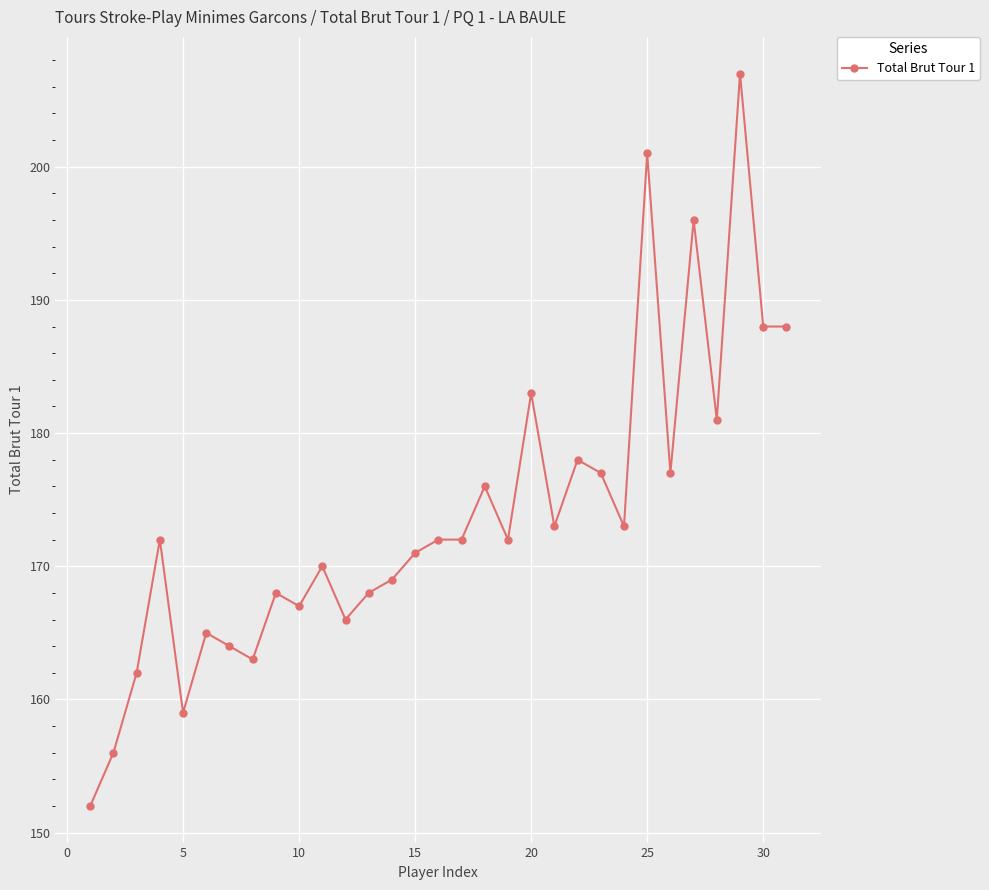

What is the greatest value displayed?

207